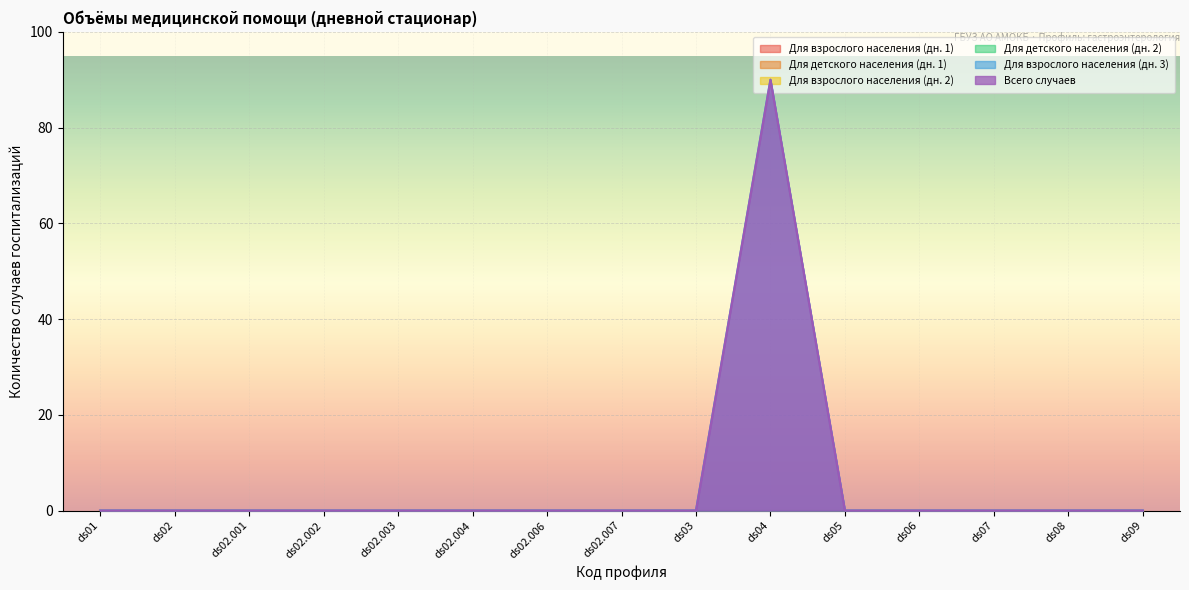

True or false: Для взрослого населения (дн. 2) and Для детского населения (дн. 2) cross at least once.

False